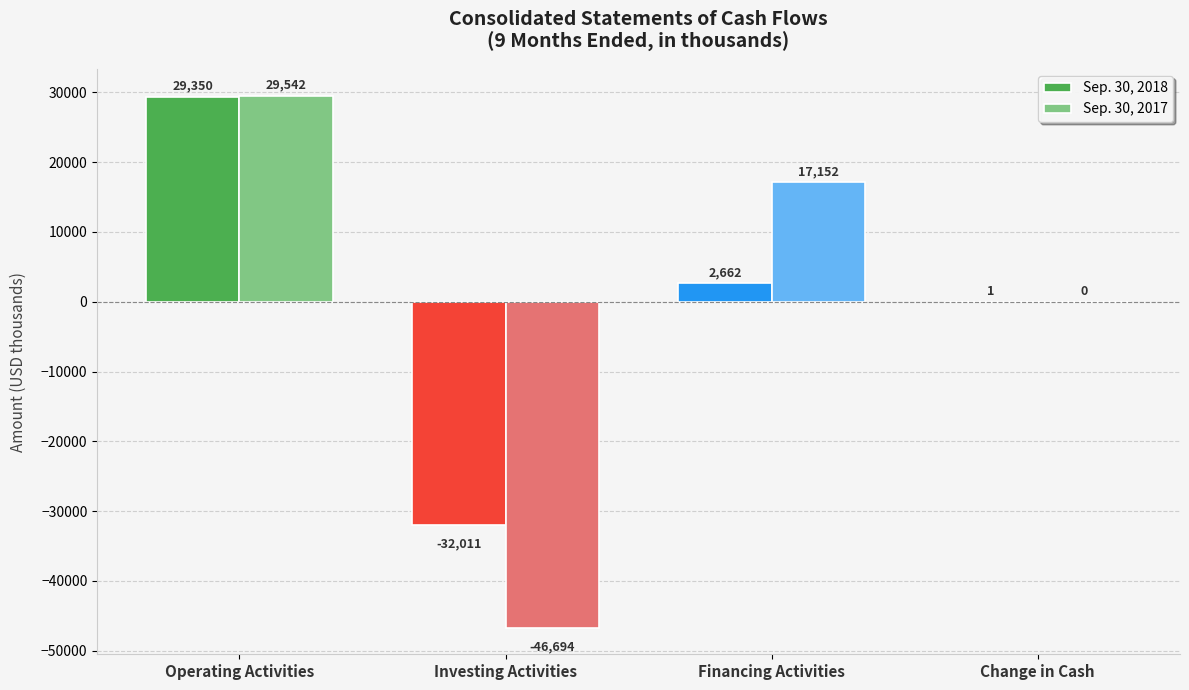

What is the minimum value shown in the chart?

-46694